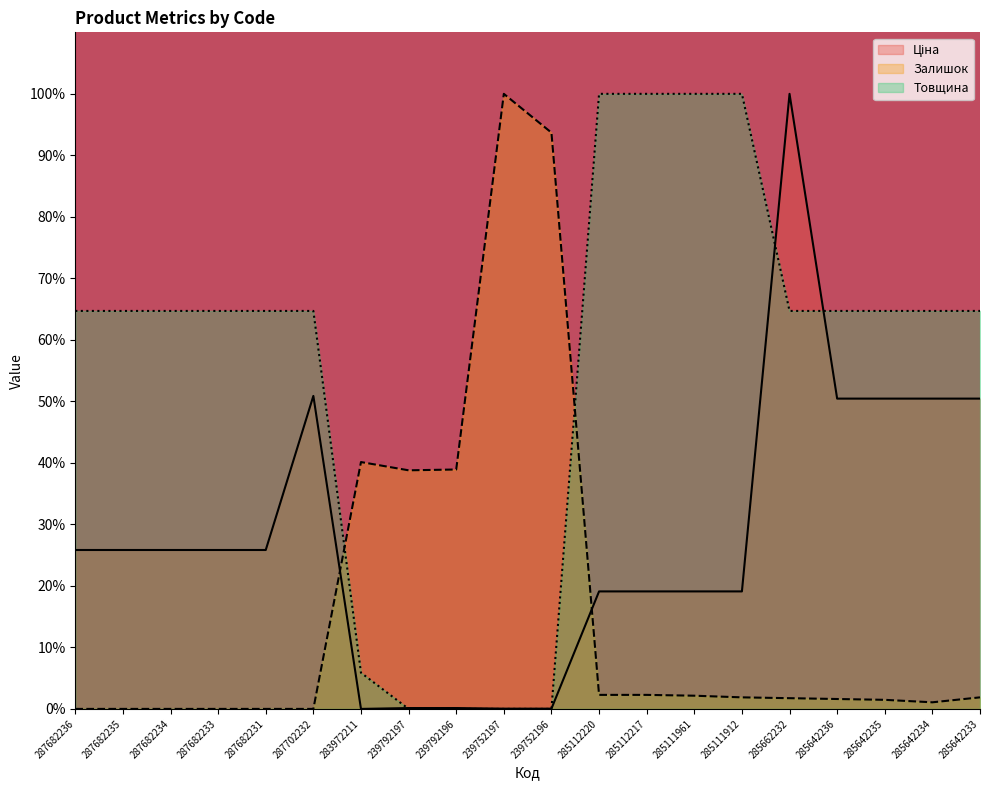

Reading left to right, list all the values displayed in this chart.

Ціна: 287682236=25.8	287682235=25.8	287682234=25.8	287682233=25.8	287682231=25.8	287702232=50.9	283972211=0.0	239792197=0.1	239792196=0.1	239752197=0.0	239752196=0.0	285112220=19.1	285112217=19.1	285111961=19.1	285111912=19.1	285662232=100.0	285642236=50.4	285642235=50.4	285642234=50.4	285642233=50.4
Залишок: 287682236=0.0	287682235=0.0	287682234=0.0	287682233=0.0	287682231=0.0	287702232=0.0	283972211=40.1	239792197=38.8	239792196=38.9	239752197=100.0	239752196=93.7	285112220=2.3	285112217=2.3	285111961=2.1	285111912=1.9	285662232=1.7	285642236=1.6	285642235=1.5	285642234=1.1	285642233=1.9
Товщина: 287682236=64.7	287682235=64.7	287682234=64.7	287682233=64.7	287682231=64.7	287702232=64.7	283972211=5.9	239792197=0.0	239792196=0.0	239752197=0.0	239752196=0.0	285112220=100.0	285112217=100.0	285111961=100.0	285111912=100.0	285662232=64.7	285642236=64.7	285642235=64.7	285642234=64.7	285642233=64.7